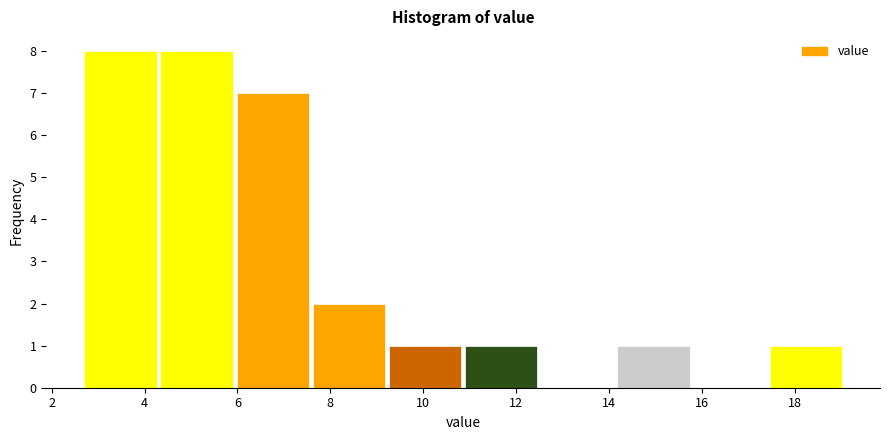

How tall is the bar that spans 2.70 to 4.34 on the x-axis? Neither the bar edges nor the heights are printed on the chart, so give them approximately, as read against the axes.

8